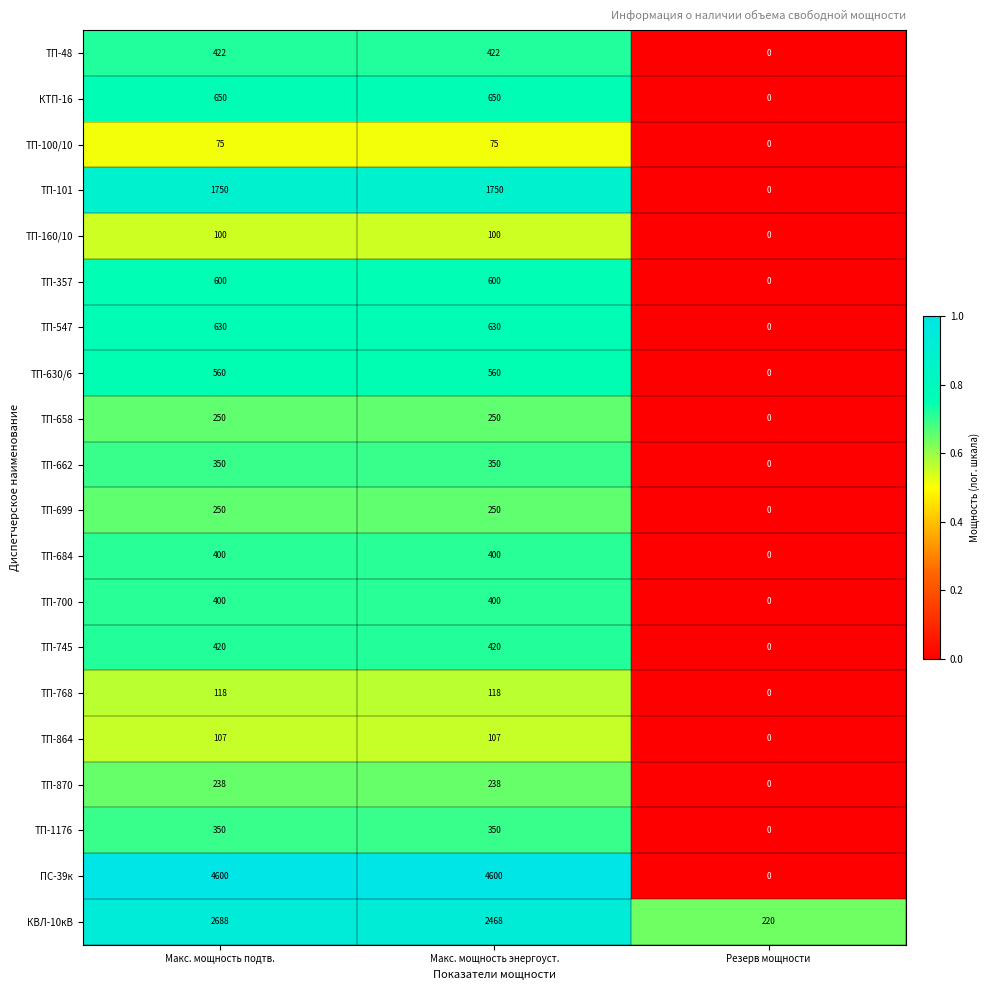

True or false: ТП-870 has a value of -71 at Резерв мощности.

False